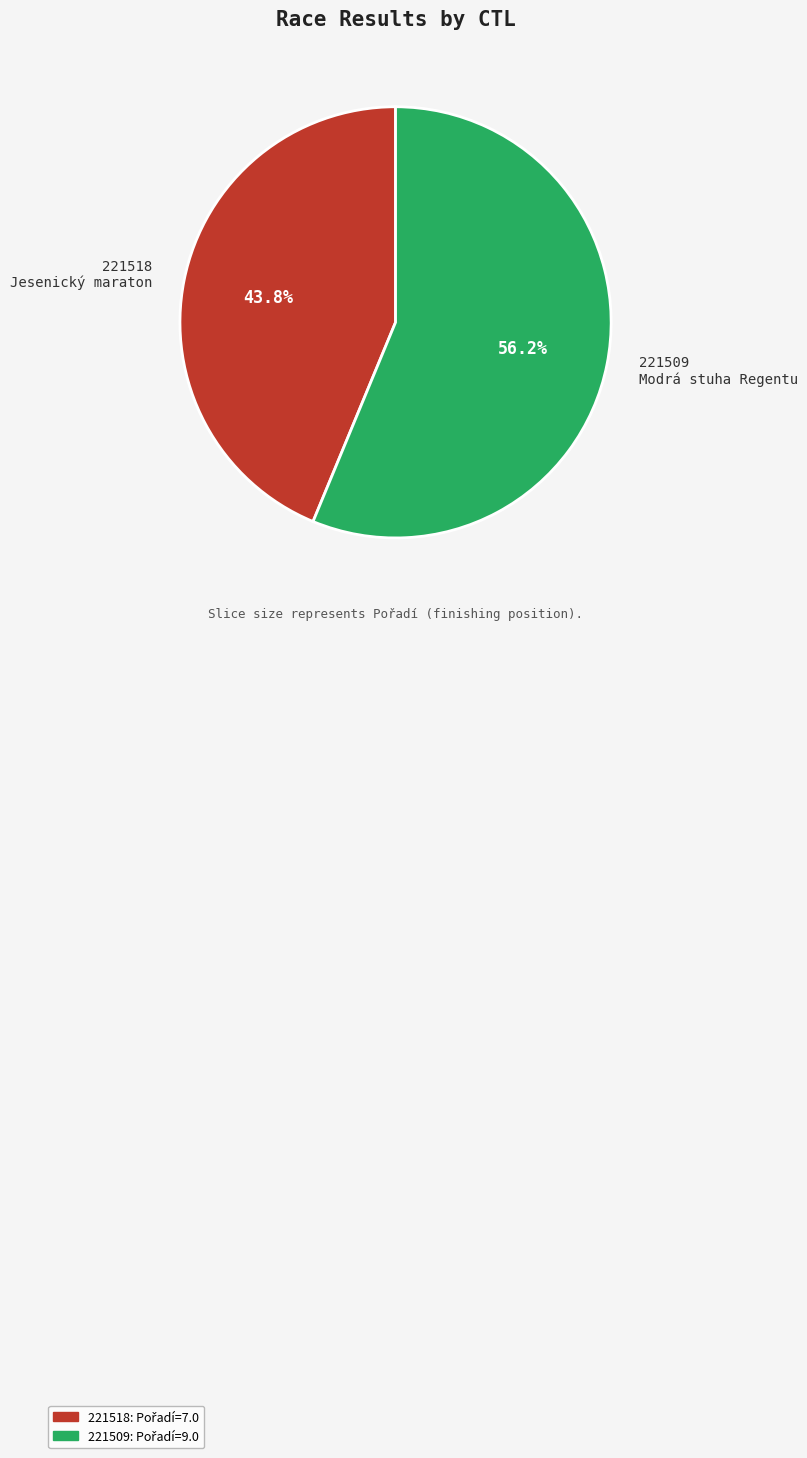

How many slices are in this pie chart?

2